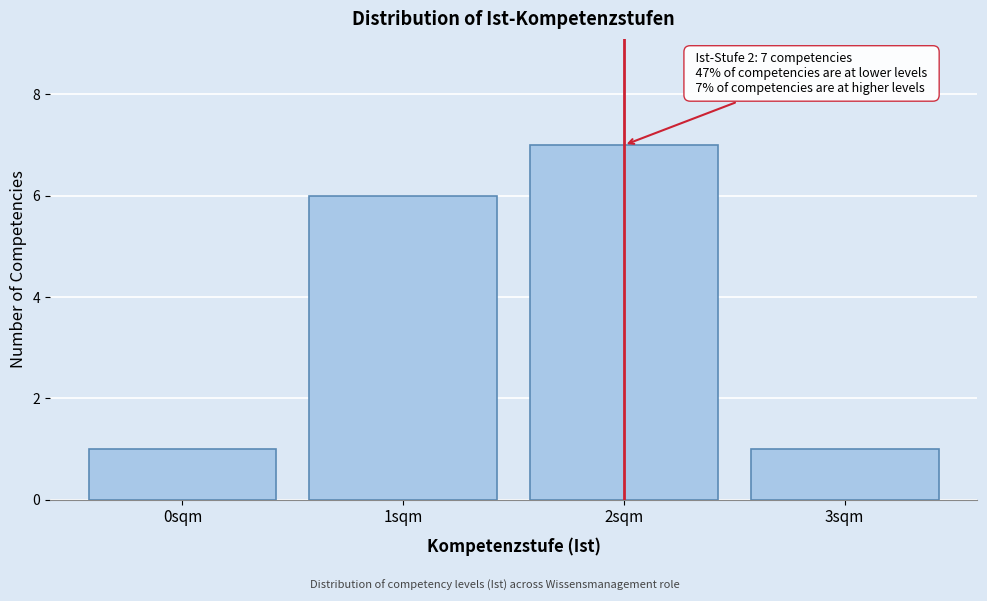

Reading left to right, what are all the values shown in this chart?

0sqm=1	1sqm=6	2sqm=7	3sqm=1